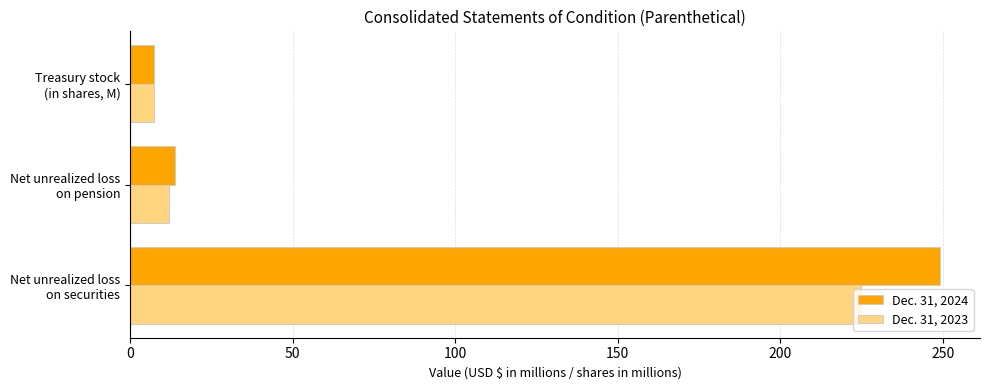

Which series has the widest spread of values?

Dec. 31, 2024